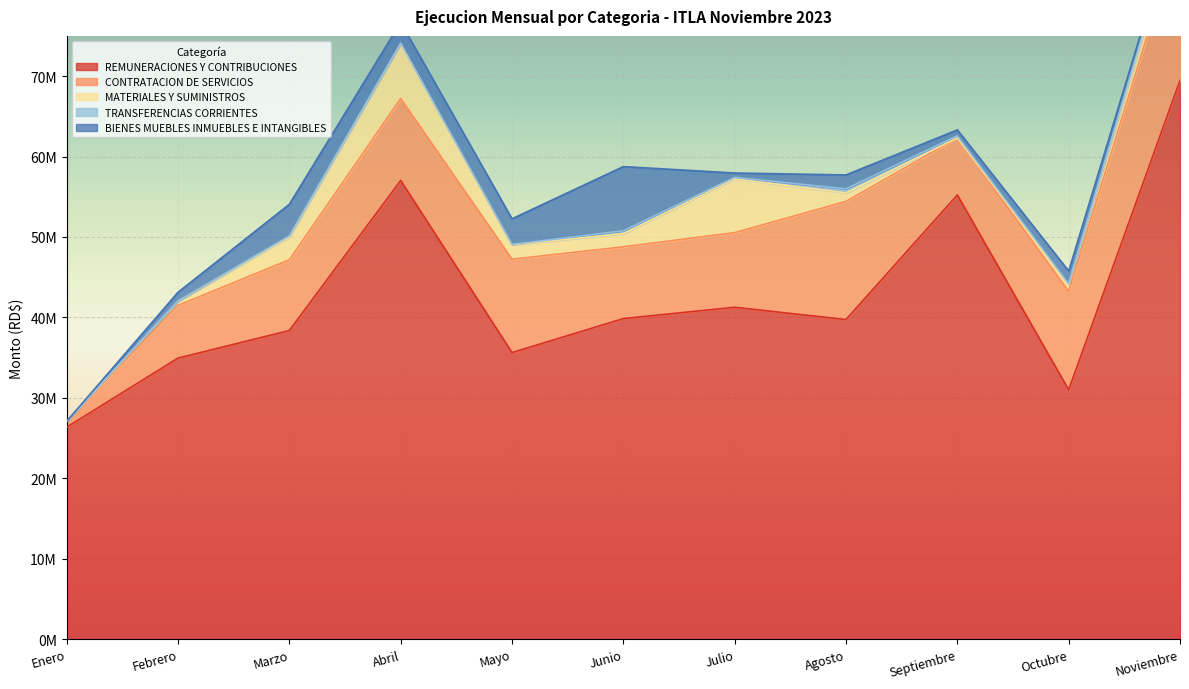

True or false: REMUNERACIONES Y CONTRIBUCIONES has more than 0 interior local peaks.

True